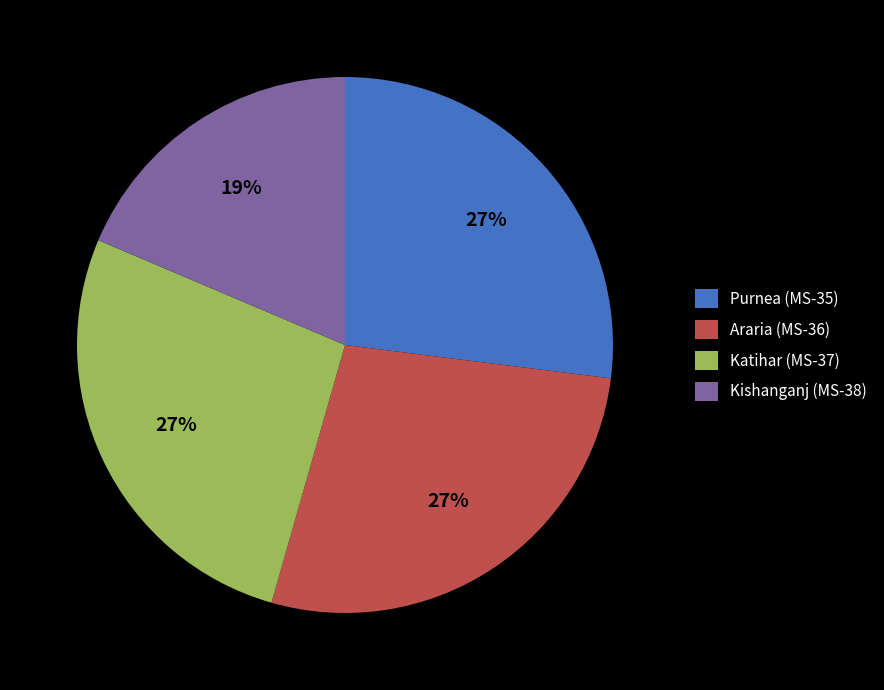

Combined, do Kishanganj (MS-38) and Katihar (MS-37) account for over 50%?

No